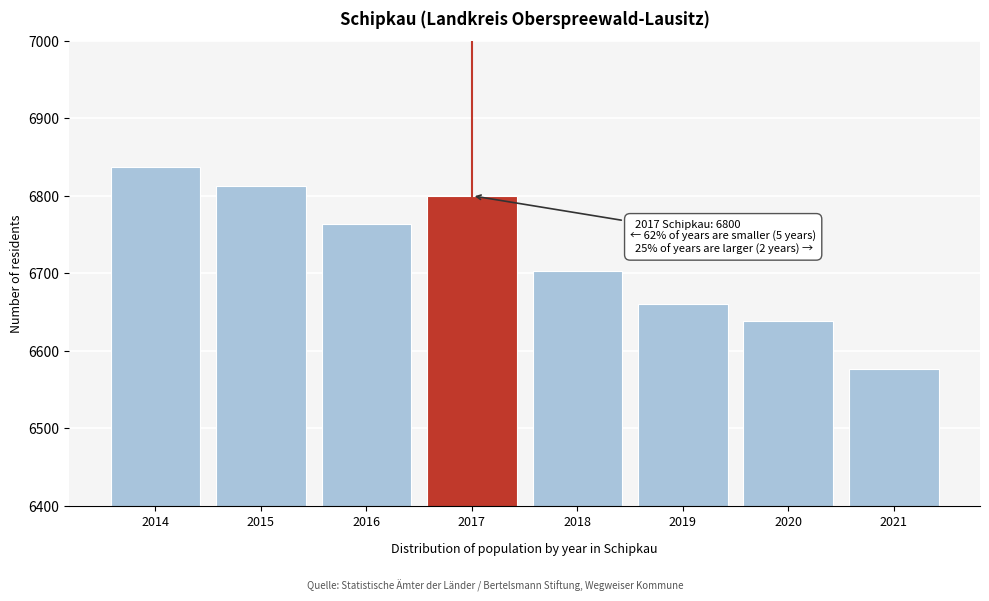

Reading left to right, list all the values displayed in this chart.

6837	6813	6764	6800	6703	6661	6638	6576